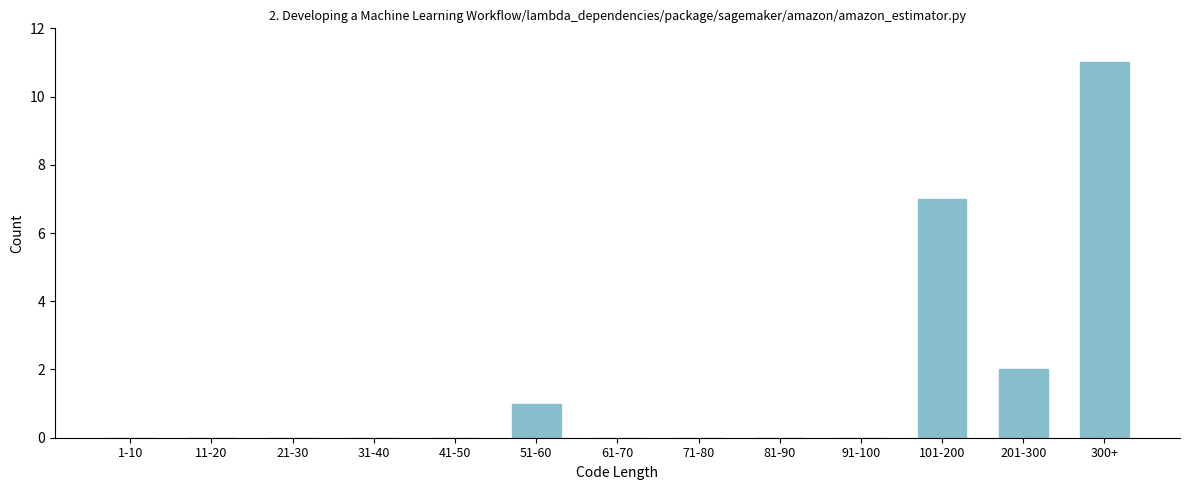

Reading right to left, what are all the values shown in this chart?

300+=11	201-300=2	101-200=7	91-100=0	81-90=0	71-80=0	61-70=0	51-60=1	41-50=0	31-40=0	21-30=0	11-20=0	1-10=0